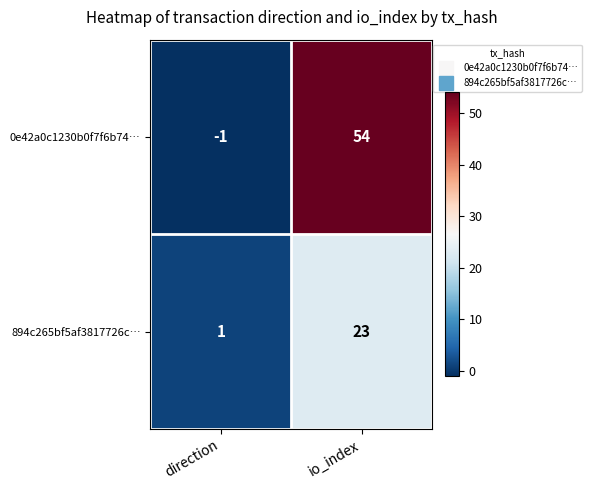

What is the spread (max minus min) of values at direction?

2